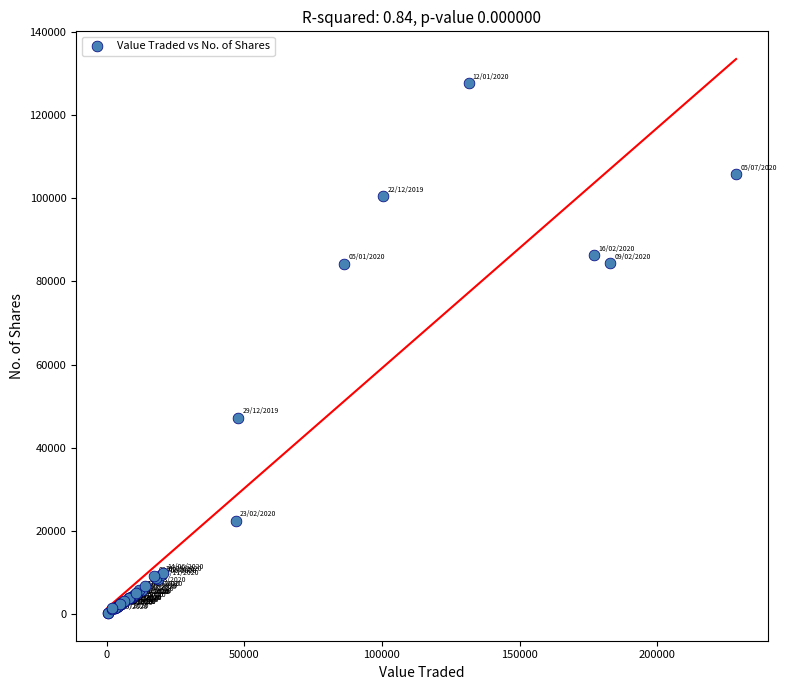

What Y value in the scatter plot is closest to 63994?

47203